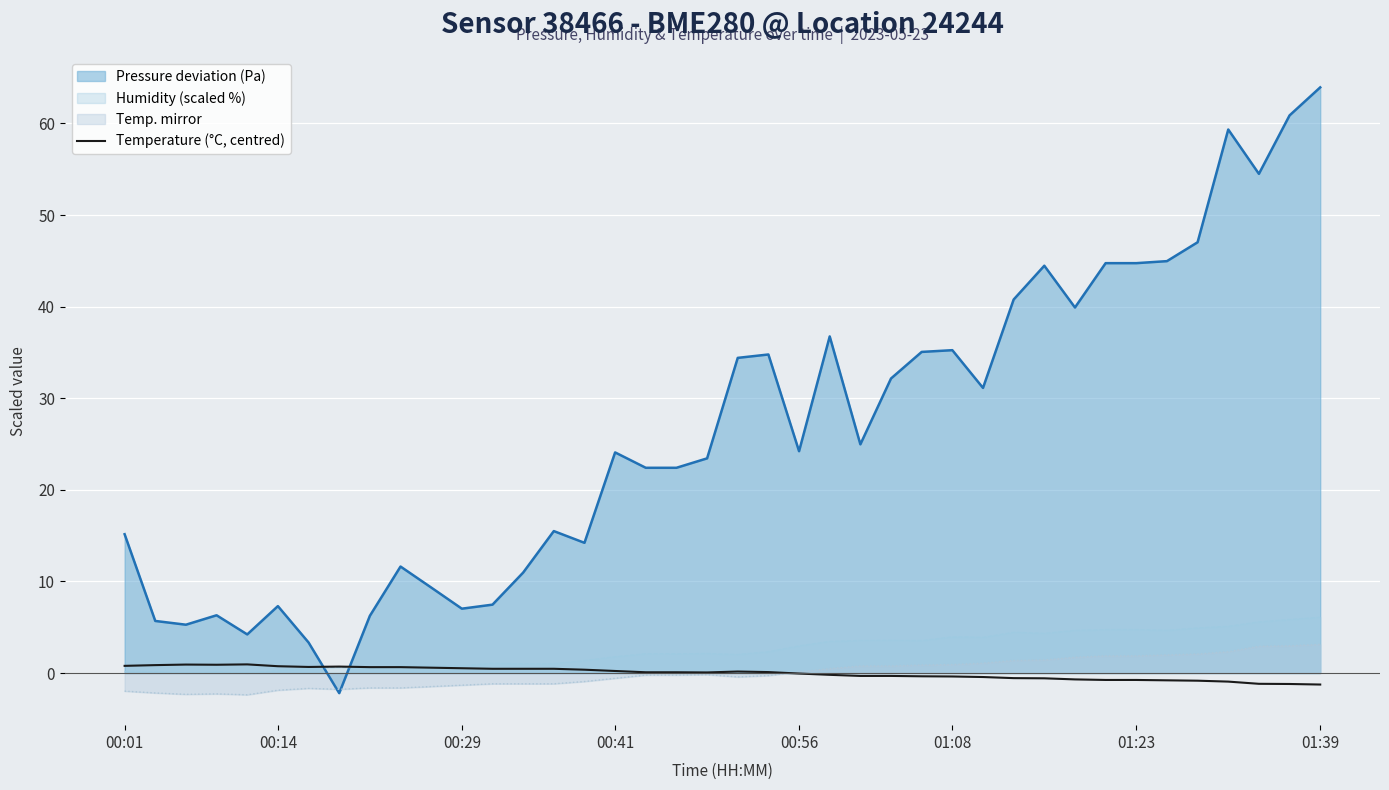

What is the smallest value displayed?

-2.4